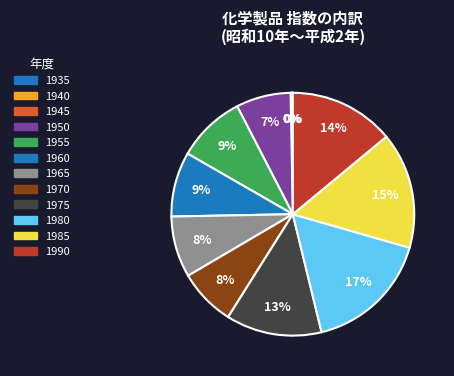

Is it true that 1950 is 7% of the pie?

True